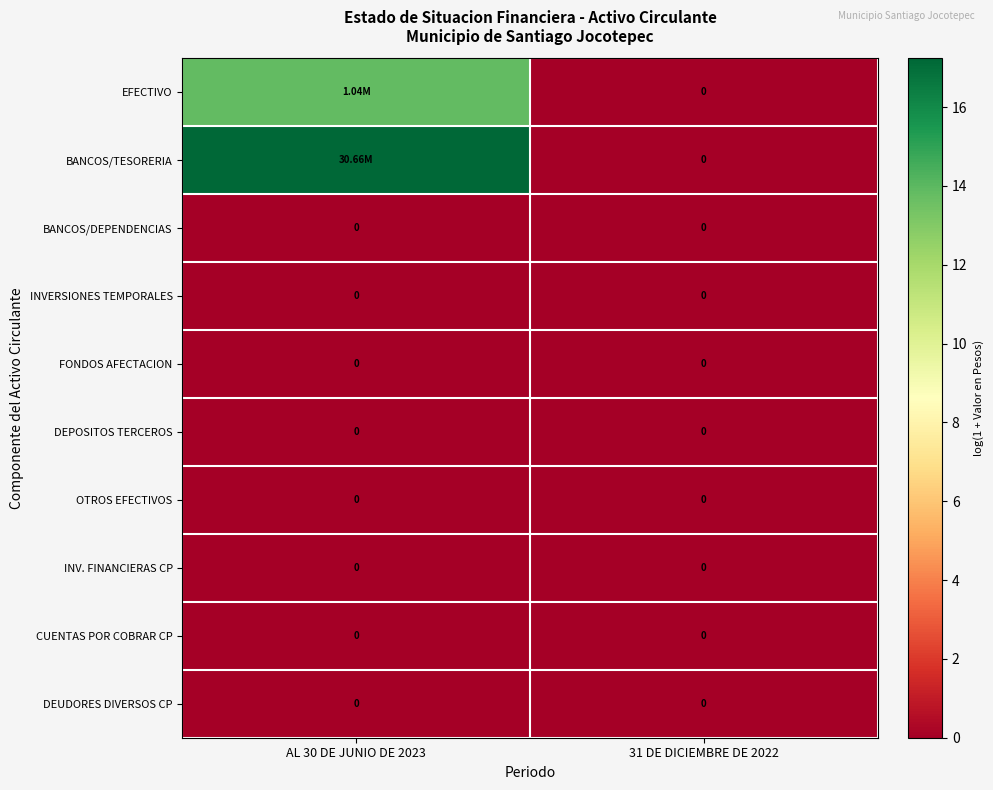

How many data points does each series have?

2